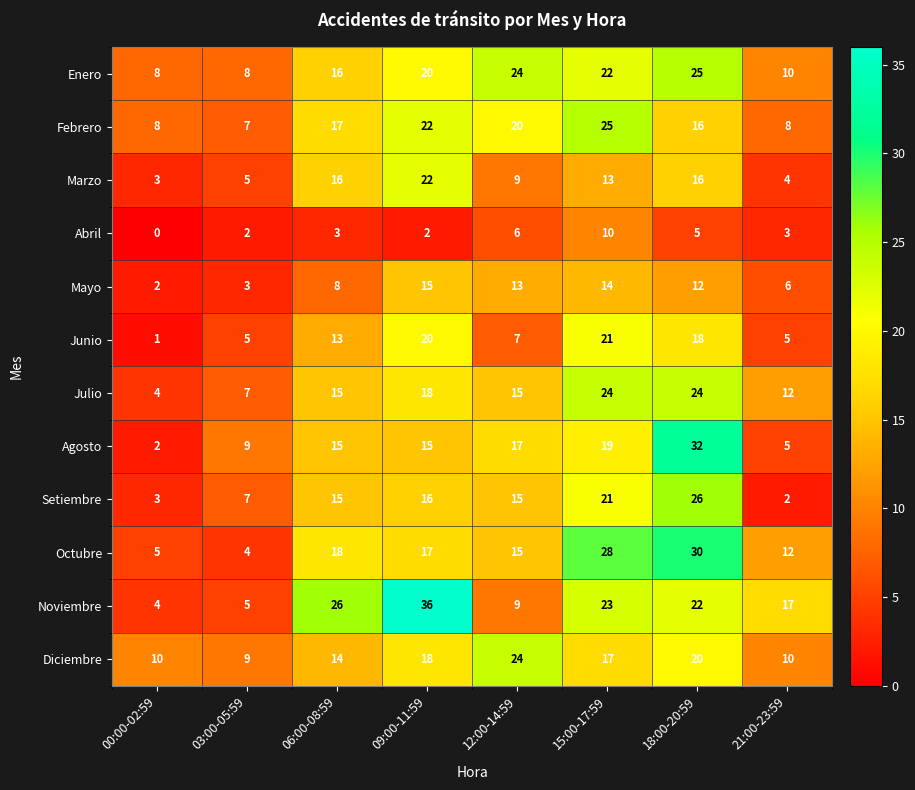

Count the number of categories in the chart.

8